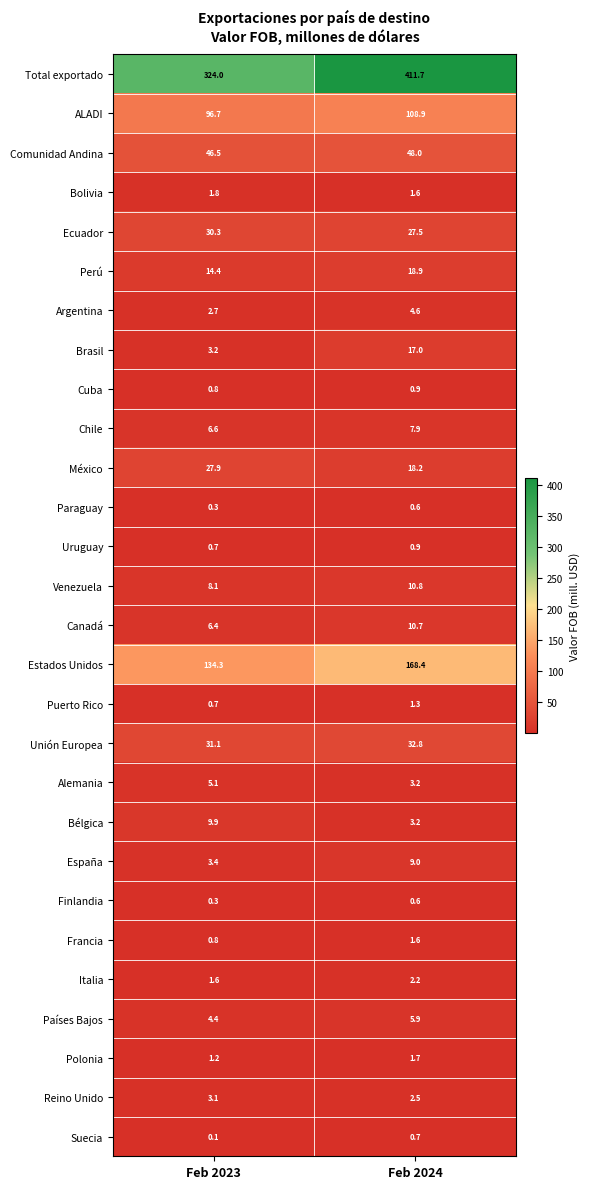

The Francia series shows 1.6 at Feb 2024. True or false?

True